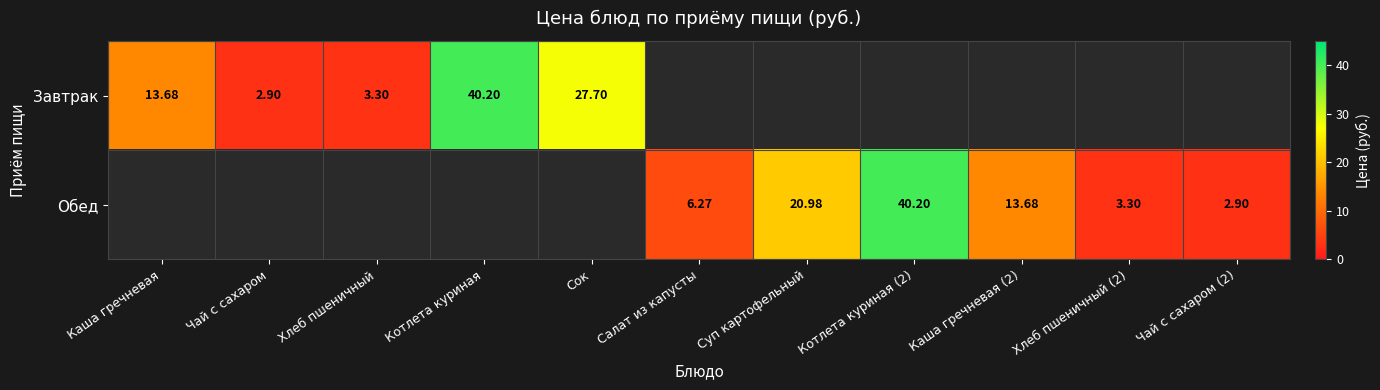

How many positive values does the Обед series have?

6